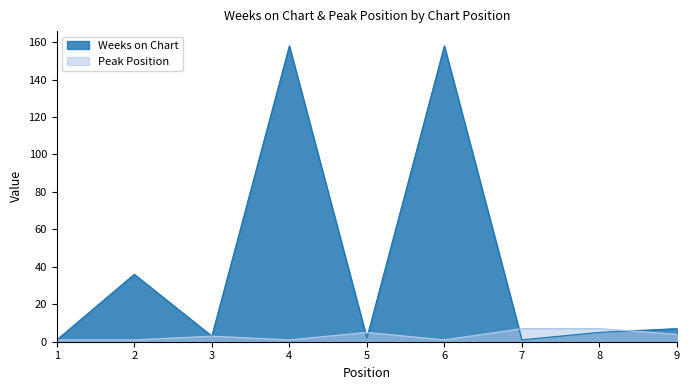

Reading left to right, transcribe all the data shown in this chart.

Weeks on Chart: 1=1	2=36	3=3	4=158	5=2	6=158	7=1	8=5	9=7
Peak Position: 1=1	2=1	3=3	4=1	5=5	6=1	7=7	8=7	9=4